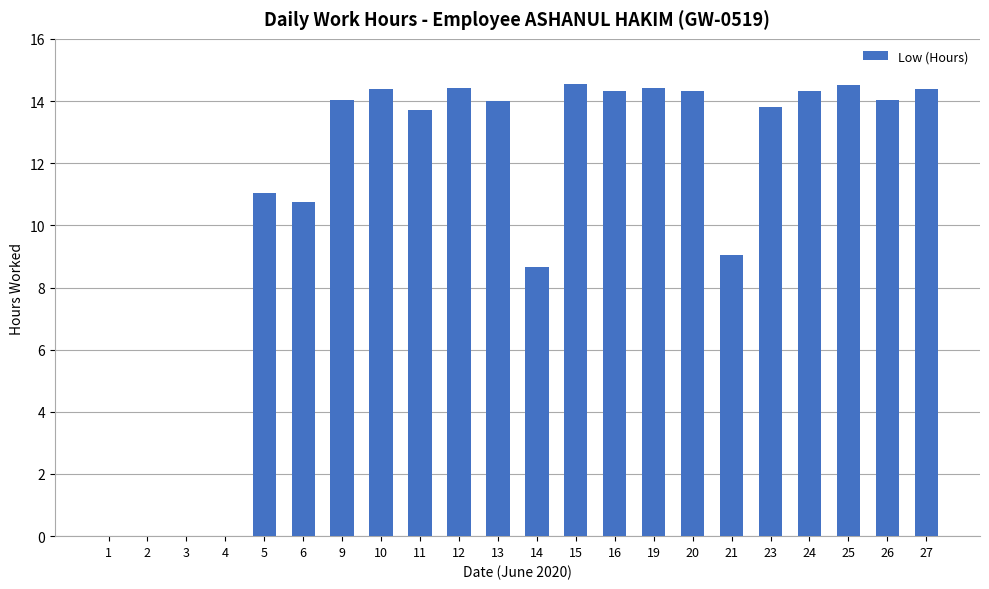

What is the sum of all values?

238.8